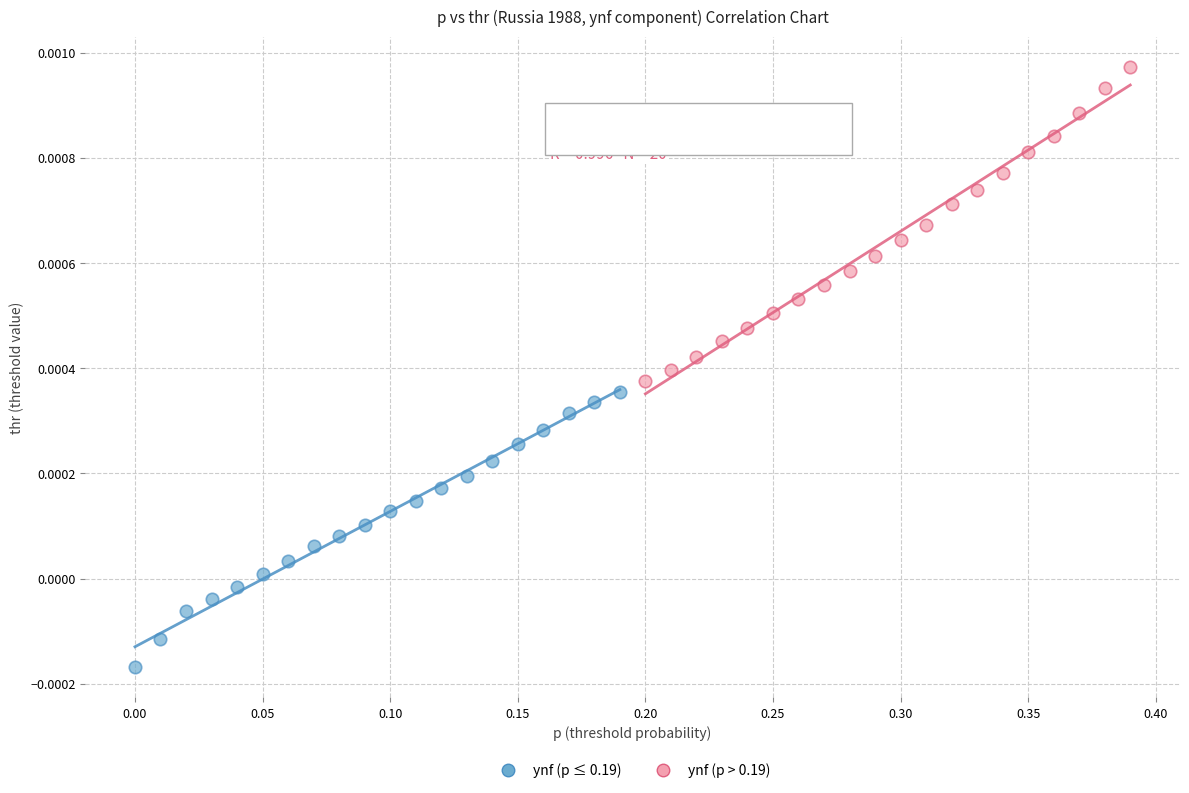

Which series contains the highest Y value?

ynf (p > 0.19)